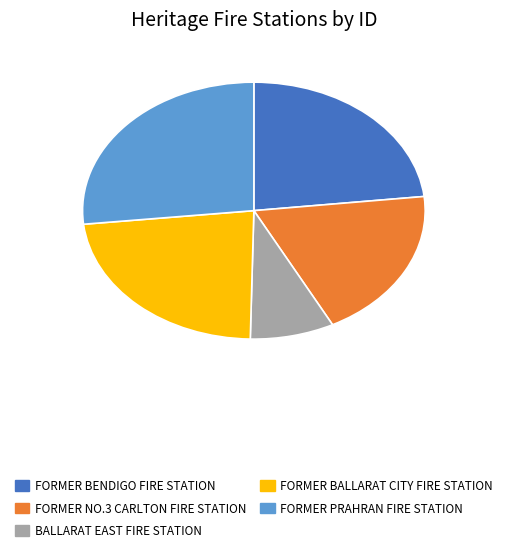

Is there a majority slice in this chart?

No